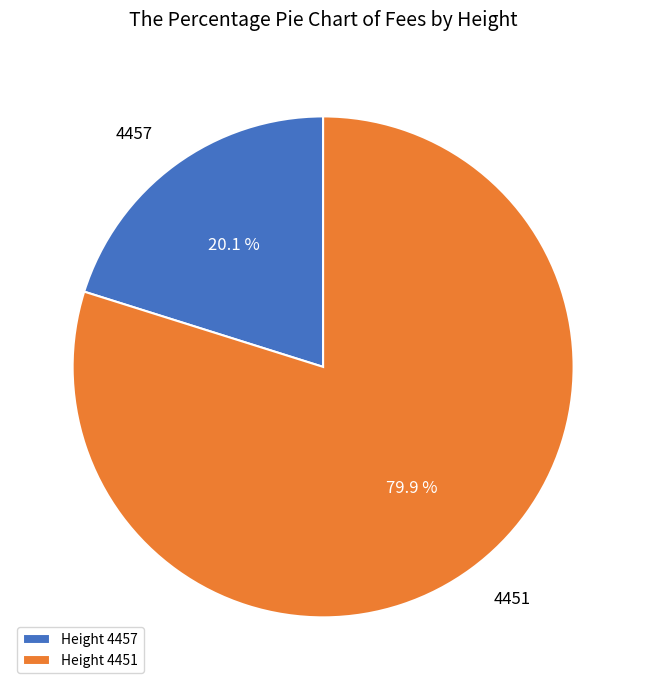

Is there a majority slice in this chart?

Yes